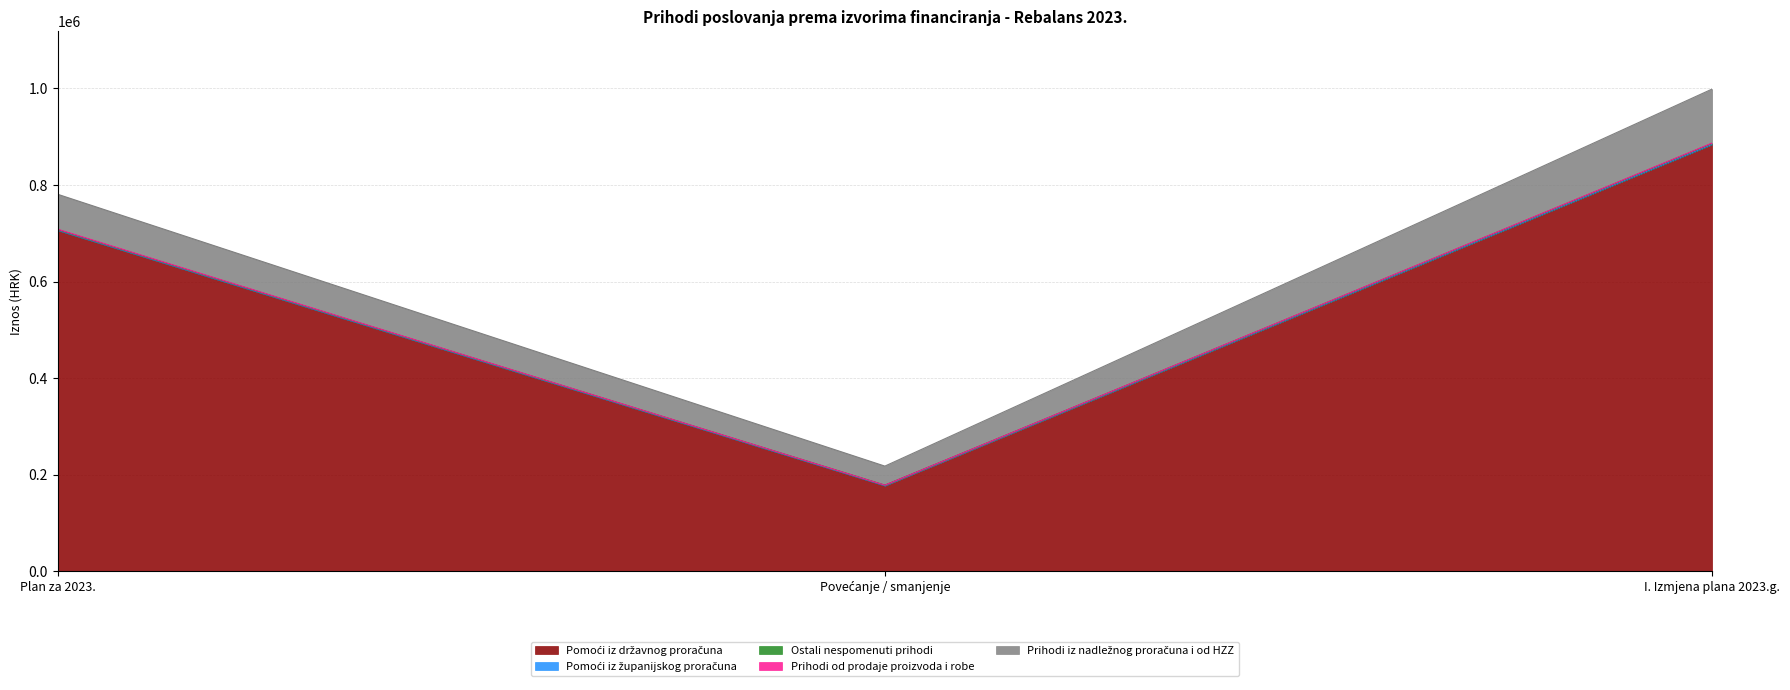

What is the value of the Pomoći iz županijskog proračuna point at the 3rd from the left?

170